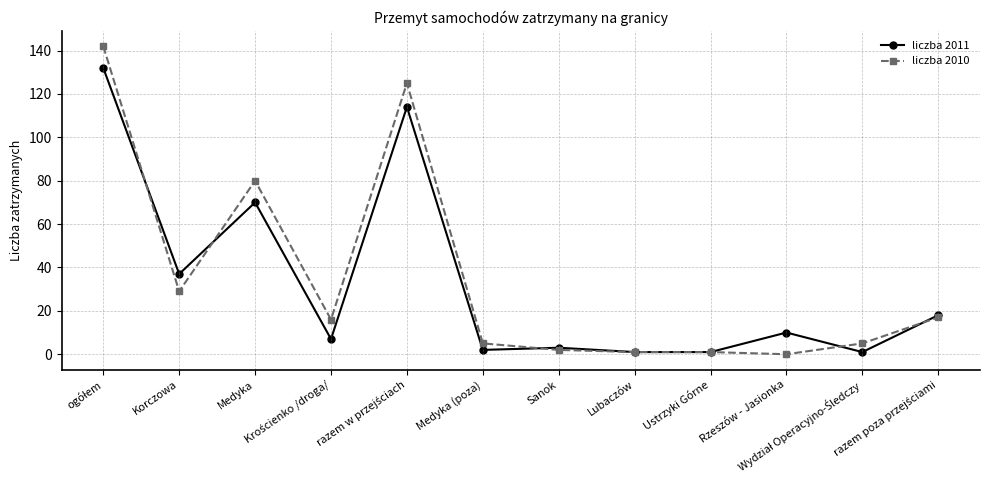

What is the maximum value for liczba 2010?

142